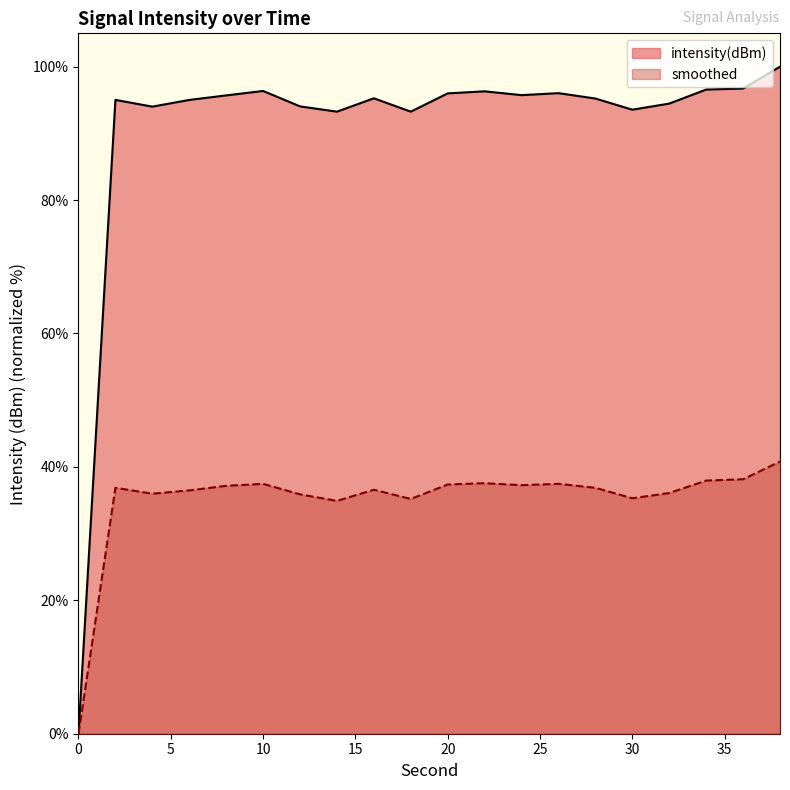

What is the greatest value displayed?

100.0